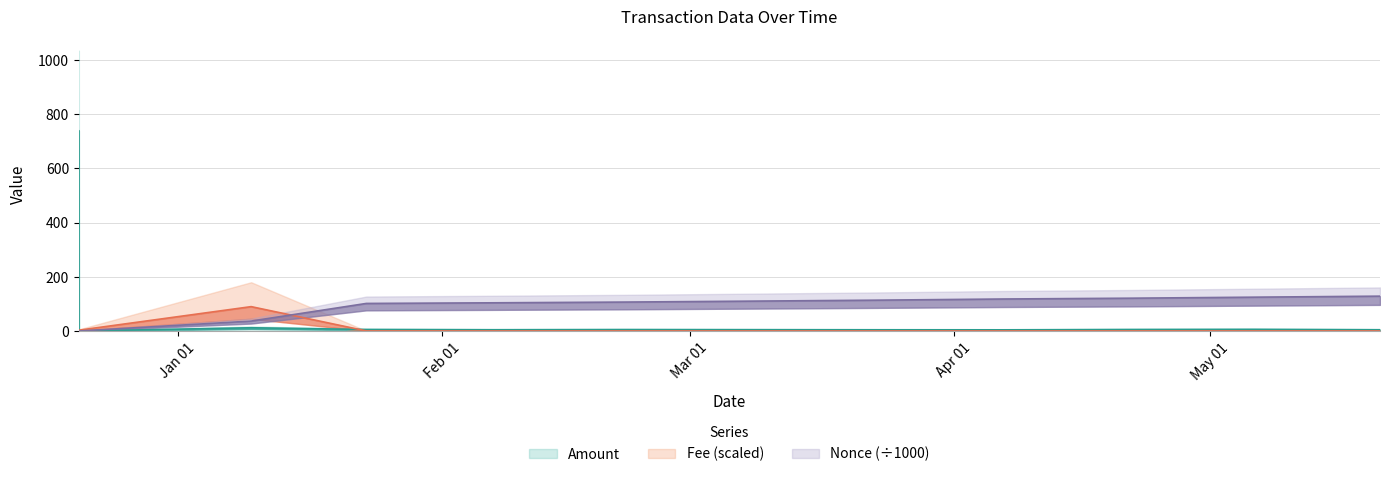

What is the label of the 11th point from the left?

2024-05-06 03:03:00